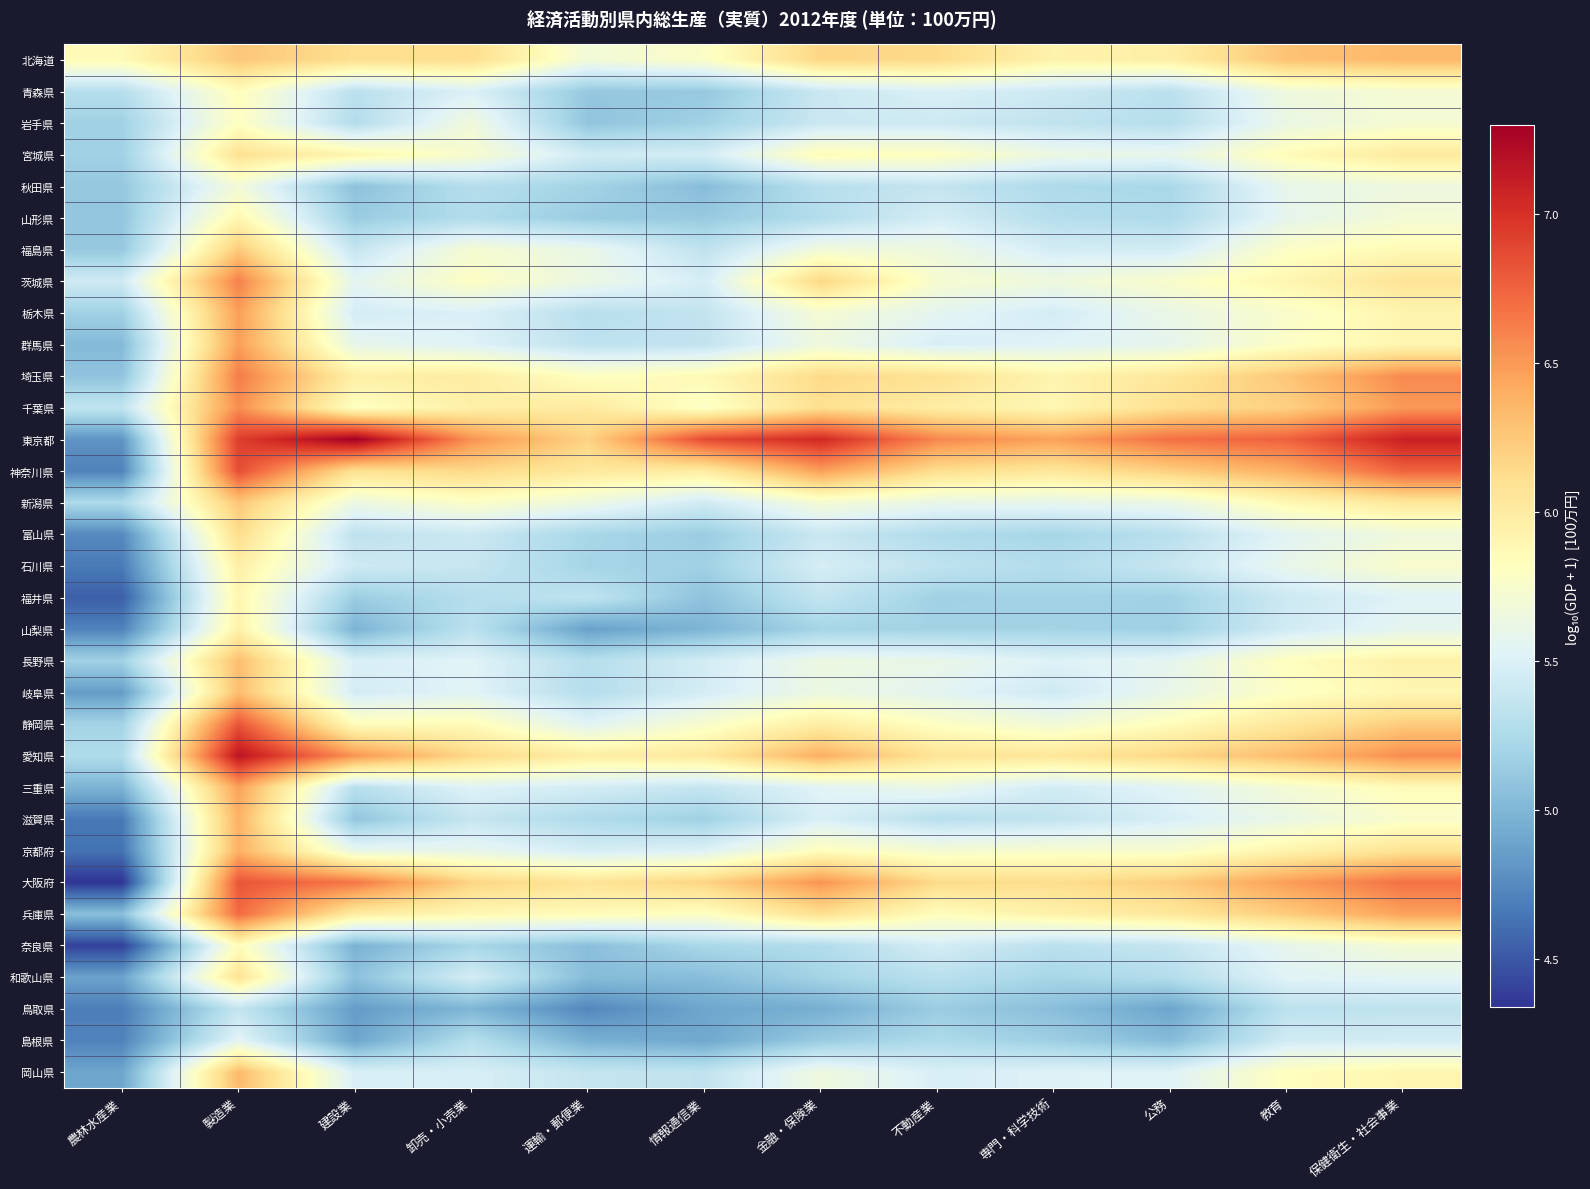

Rank the series by their maximum value, from highest to lowest.

東京都, 愛知県, 神奈川県, 大阪府, 静岡県, 兵庫県, 埼玉県, 茨城県, 千葉県, 栃木県, 群馬県, 三重県, 京都府, 滋賀県, 北海道, 岡山県, 岐阜県, 長野県, 新潟県, 福島県, 富山県, 宮城県, 和歌山県, 石川県, 山梨県, 福井県, 山形県, 奈良県, 青森県, 岩手県, 秋田県, 島根県, 鳥取県